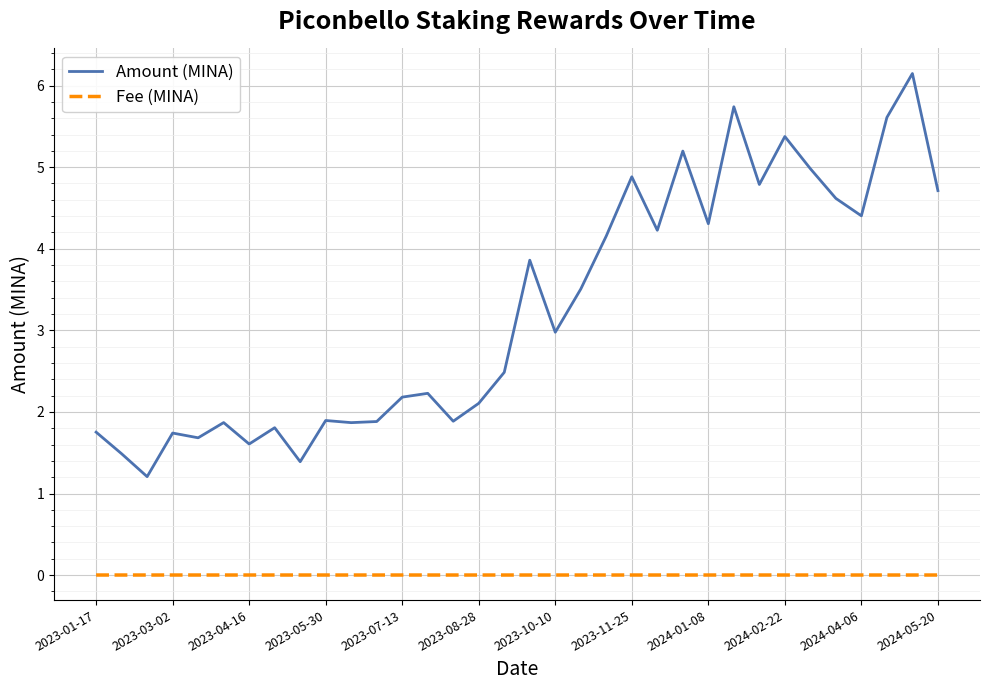

Which series has the largest range (max minus min)?

Amount (MINA)